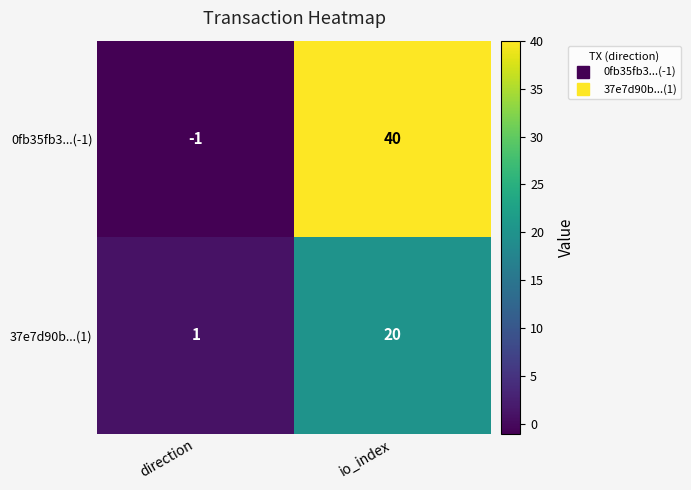

Reading left to right, list all the values displayed in this chart.

0fb35fb3...(-1): direction=-1	io_index=40
37e7d90b...(1): direction=1	io_index=20